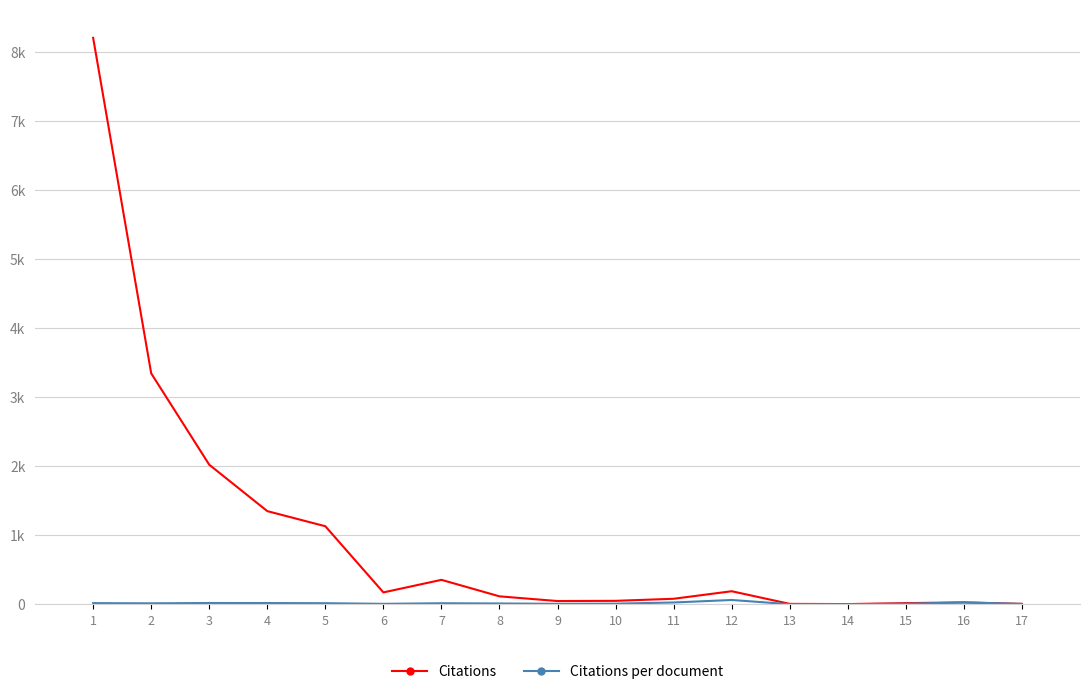

Does the chart have visible grid lines?

Yes